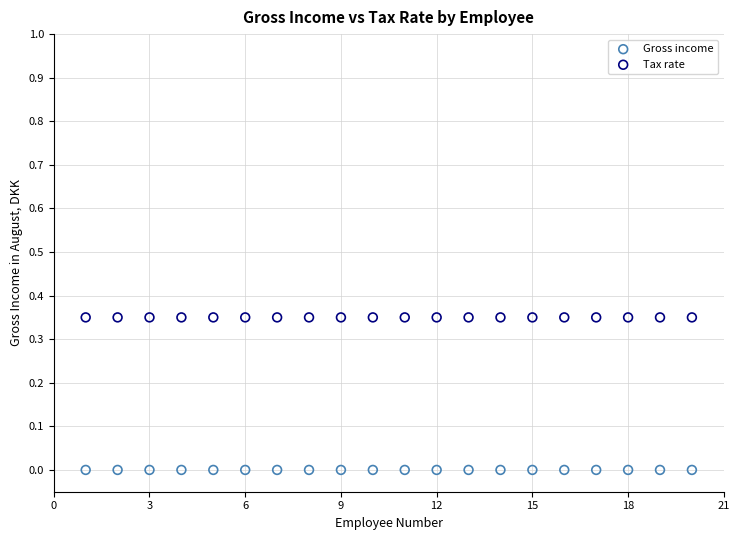

Which series reaches the maximum Y coordinate?

Tax rate